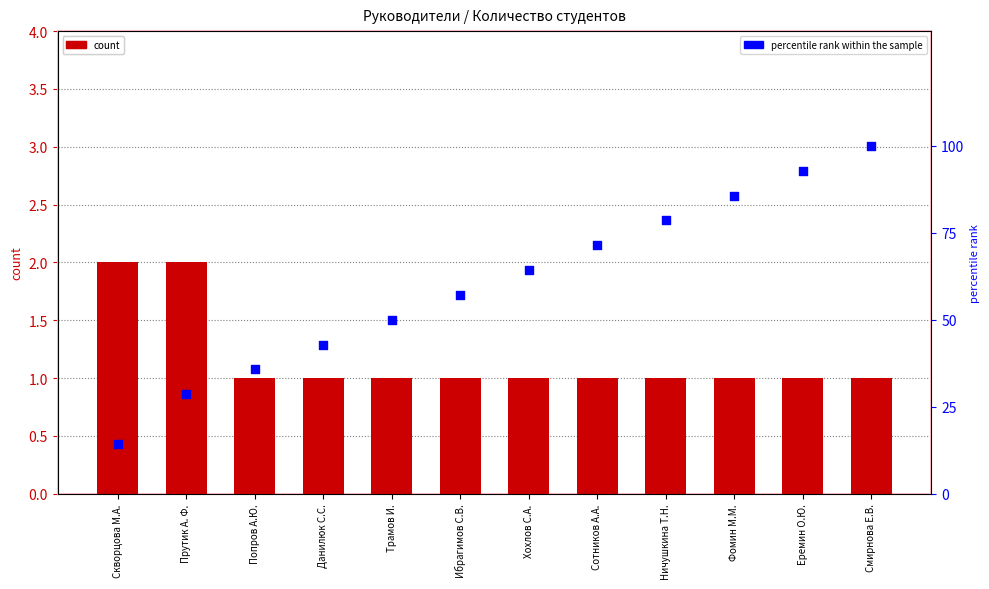

Which series has the largest Y range (max minus min)?

percentile rank within the sample